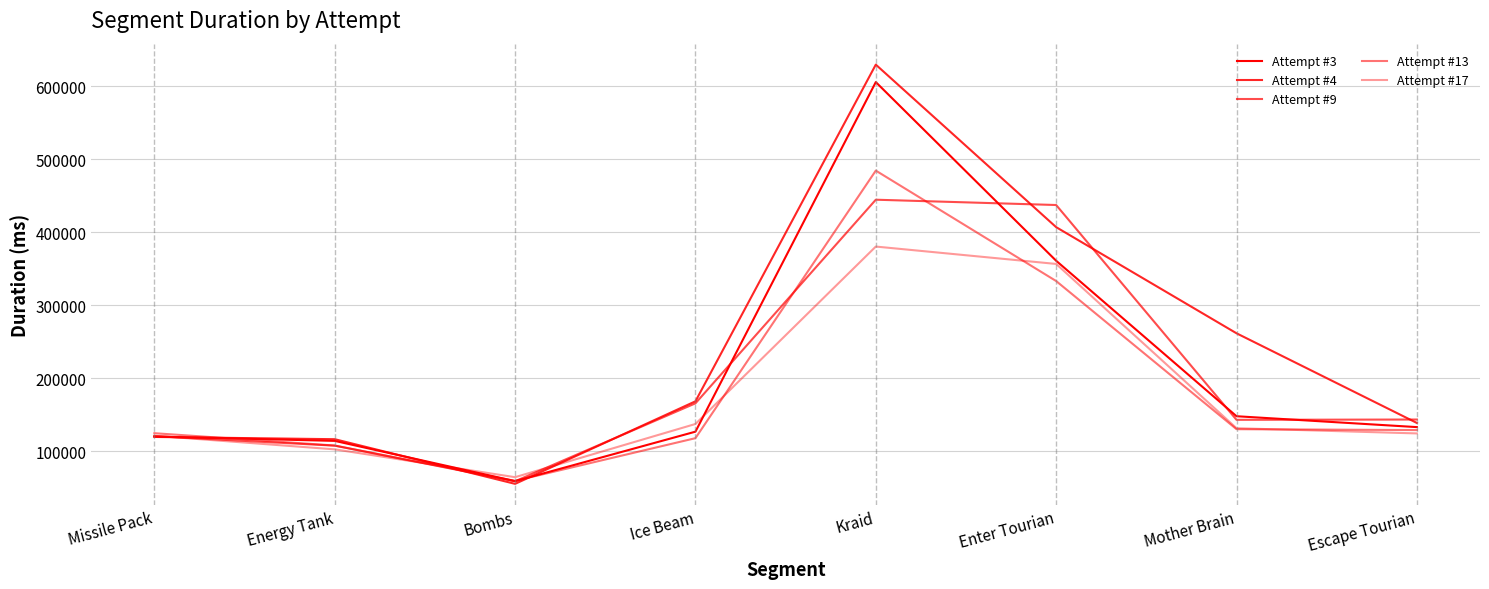

What is the label of the 2nd point from the right?

Mother Brain